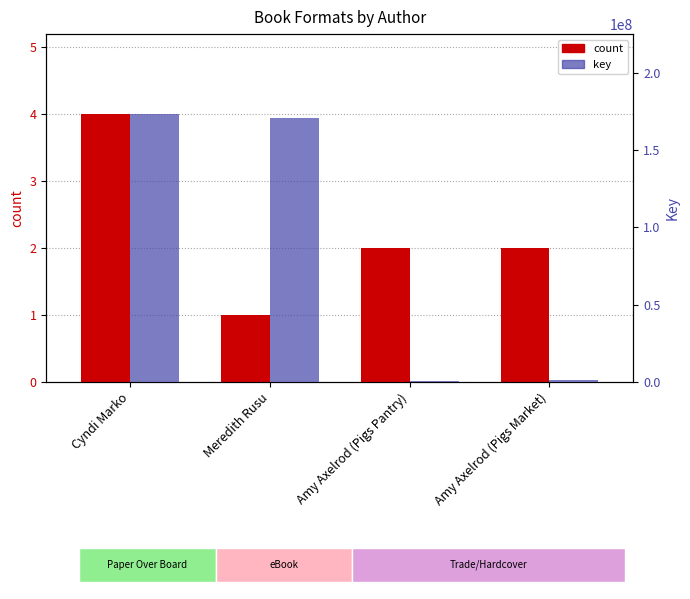

Reading left to right, transcribe all the data shown in this chart.

count: 4	1	2	2
key: 173233420	171104900	336449	1061693